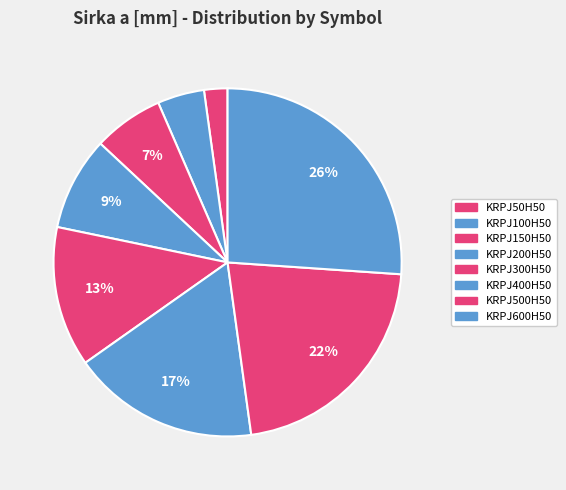

Is KRPJ100H50 the majority of the pie?

No